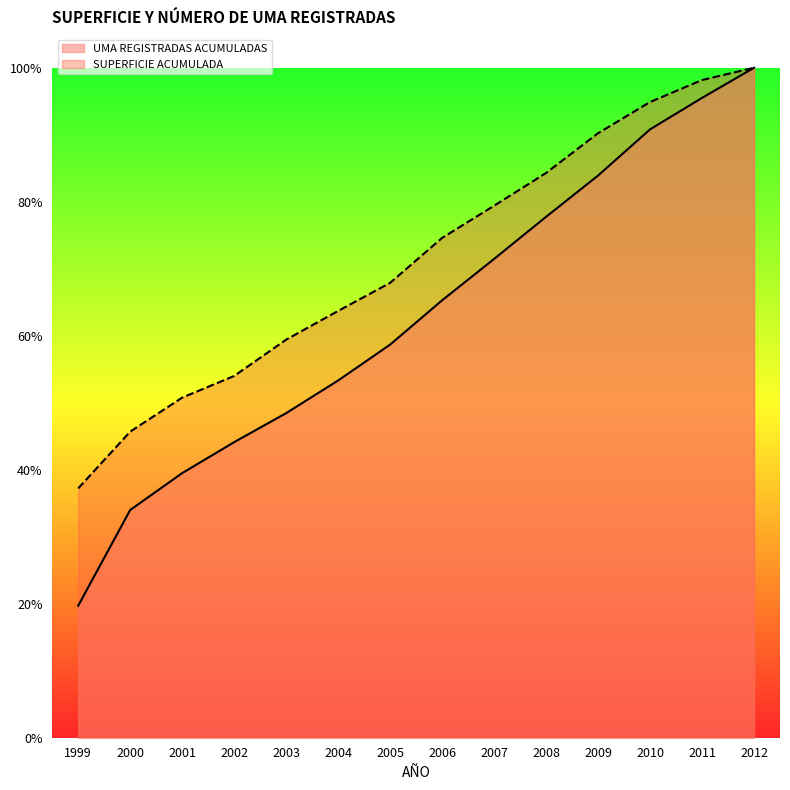

At how many categories does at least one series exceed 0?

14